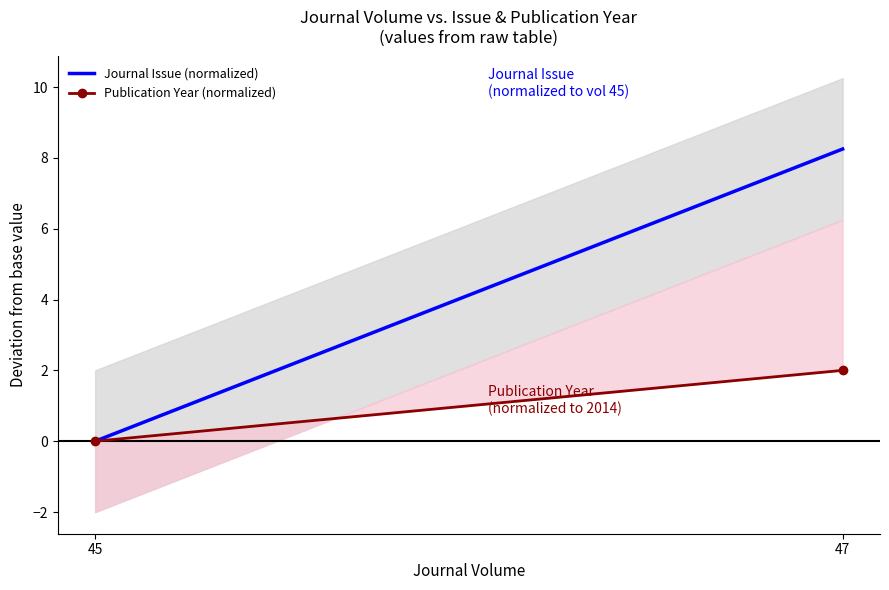

Rank the series at 47 from highest to lowest value.

Journal Issue (normalized), Publication Year (normalized)